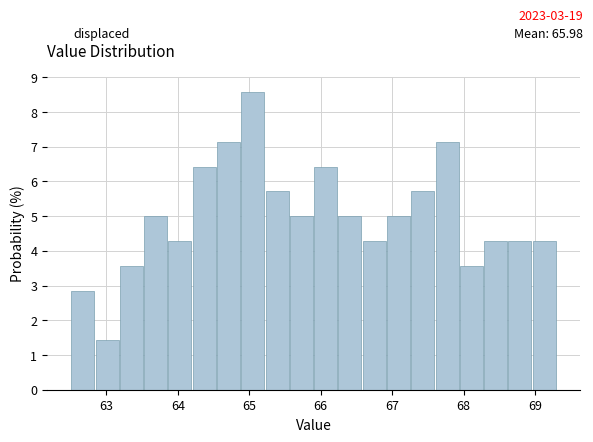

Read against the x-axis, roughly where is the centre of the tallest bar?

65.1